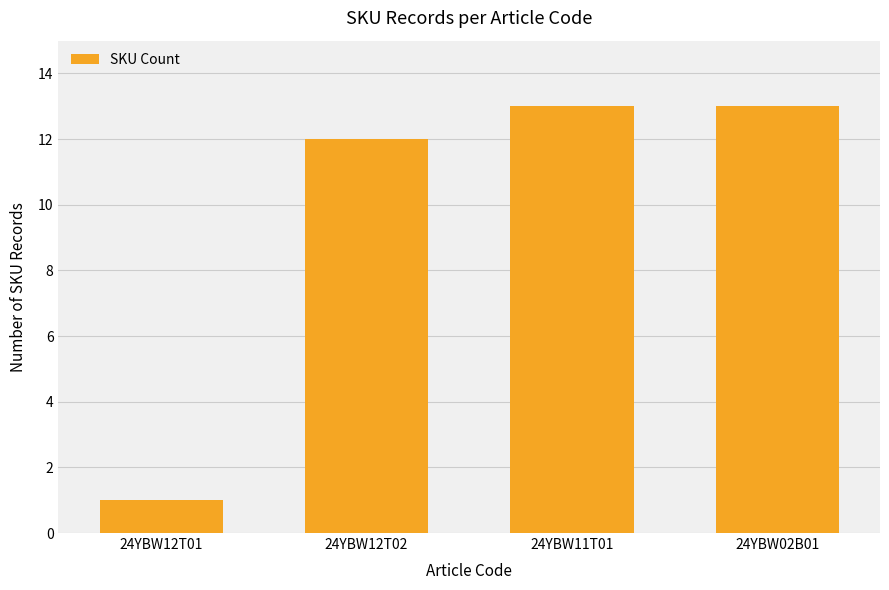

What is the label of the 1st bar from the right?

24YBW02B01